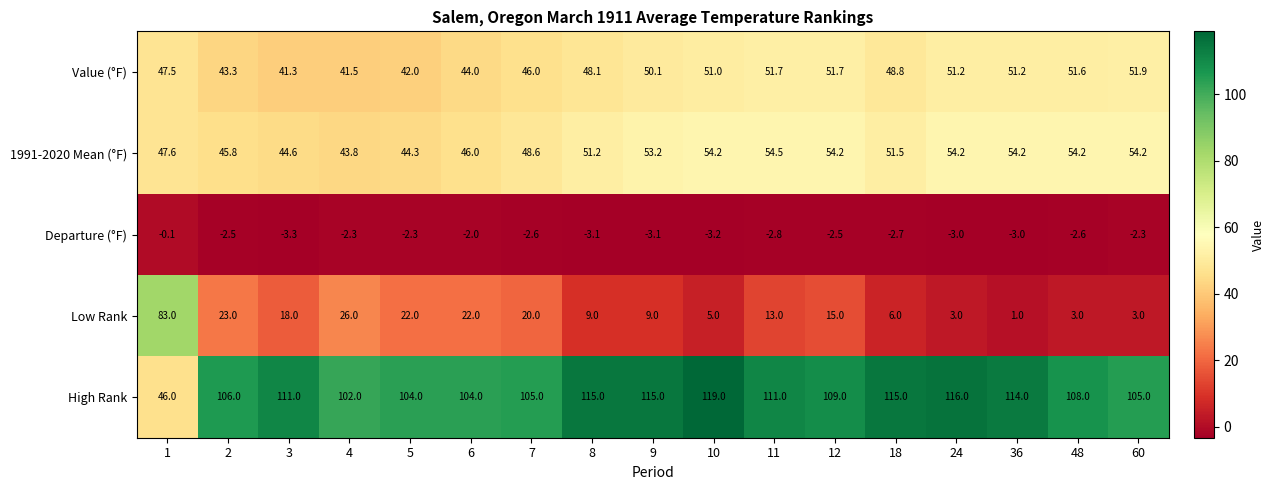

Rank the series by their maximum value, from highest to lowest.

High Rank, Low Rank, 1991-2020 Mean (°F), Value (°F), Departure (°F)